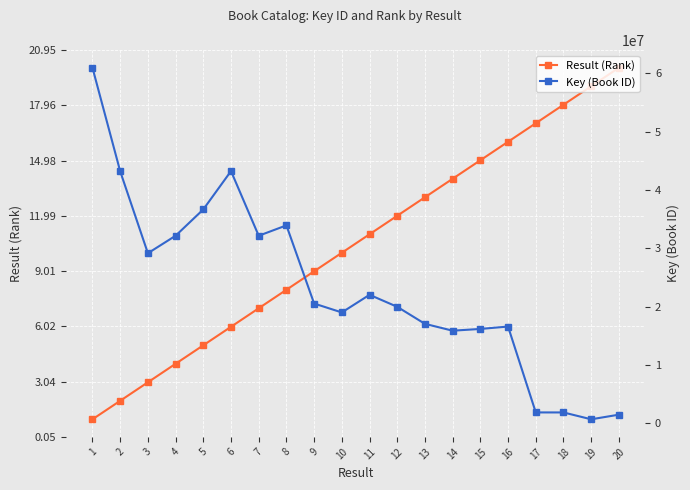

What is the average value of the Key (Book ID) series?

23235350